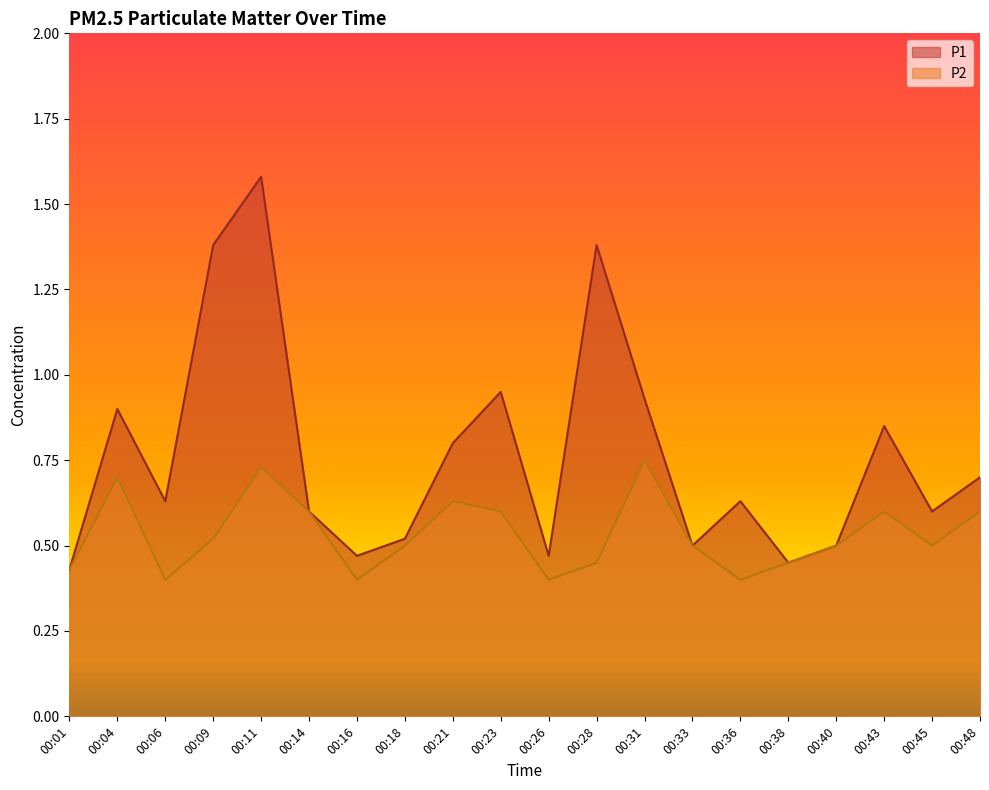

What are all the series names shown in the legend?

P1, P2